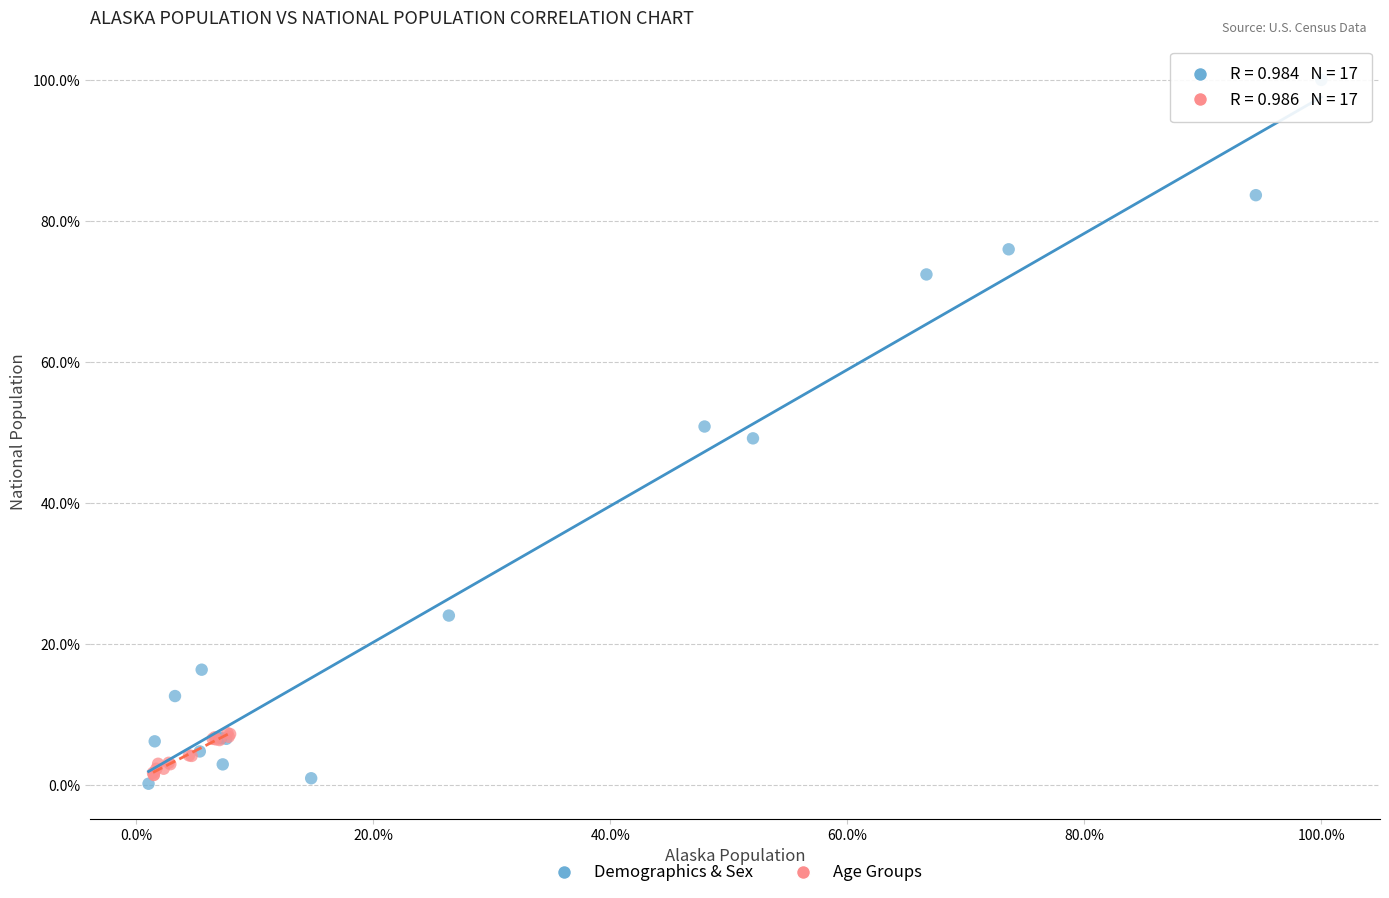

Which series reaches the maximum Y coordinate?

Demographics & Sex